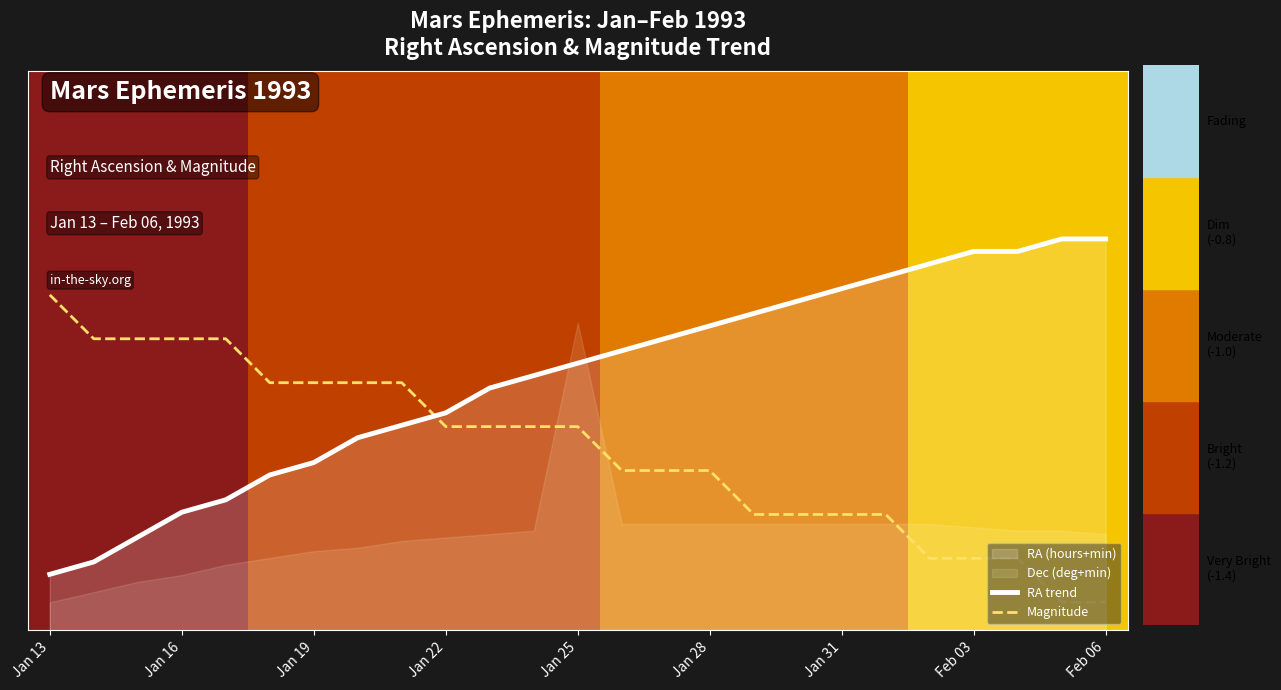

What value does the Magnitude series have at Jan 19?

0.4